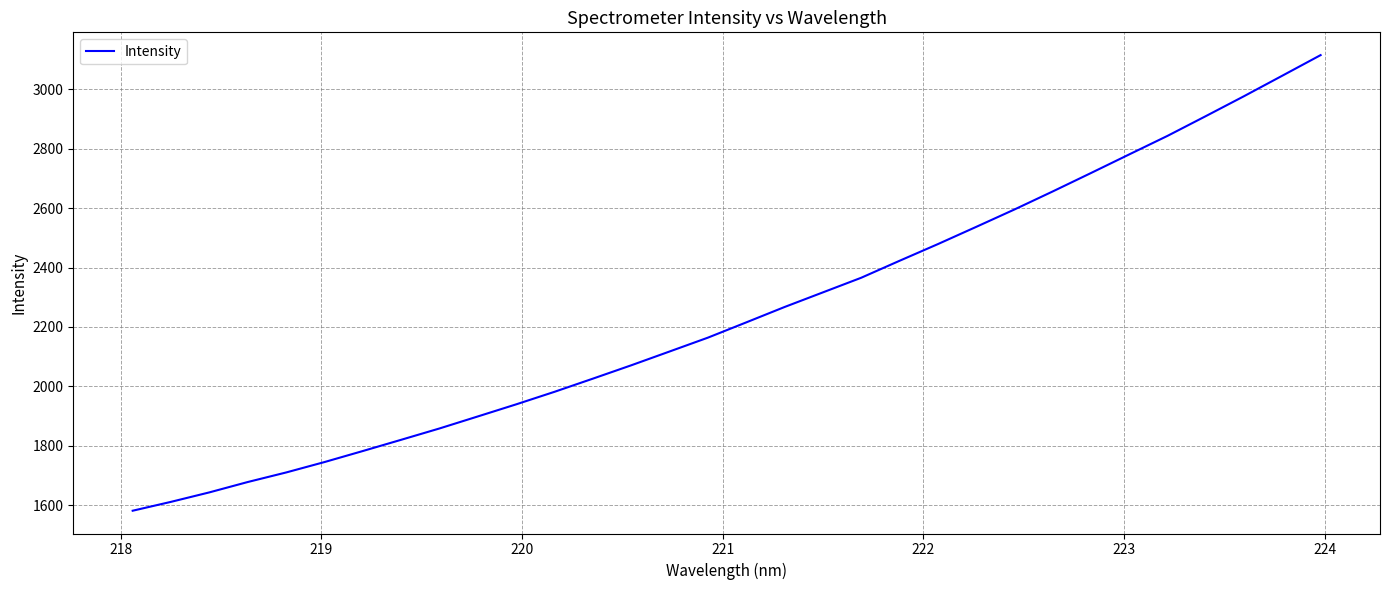

What is the greatest value displayed?

3115.6